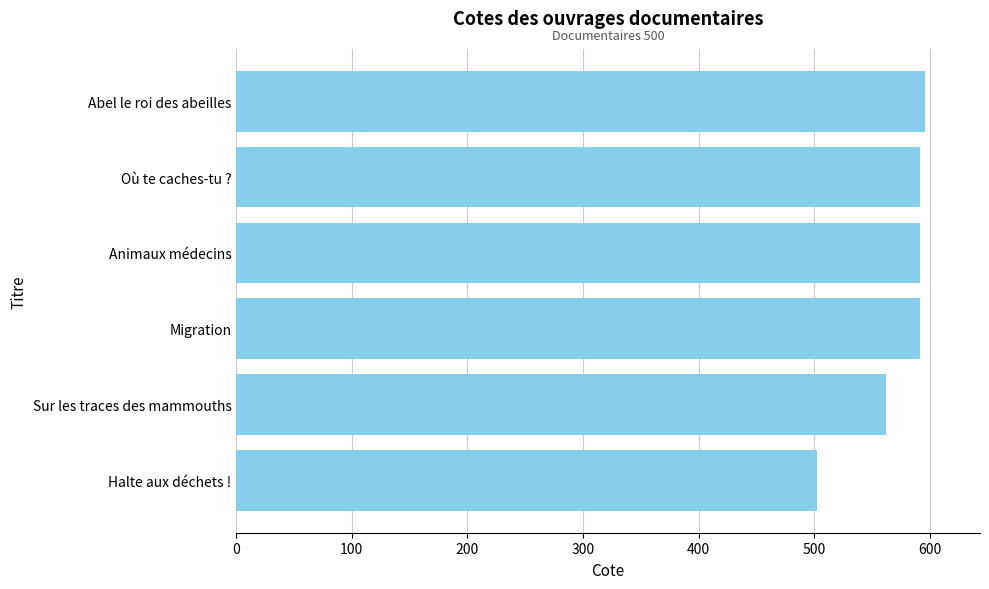

What is the change in value from Sur les traces des mammouths to Abel le roi des abeilles?

+33.8